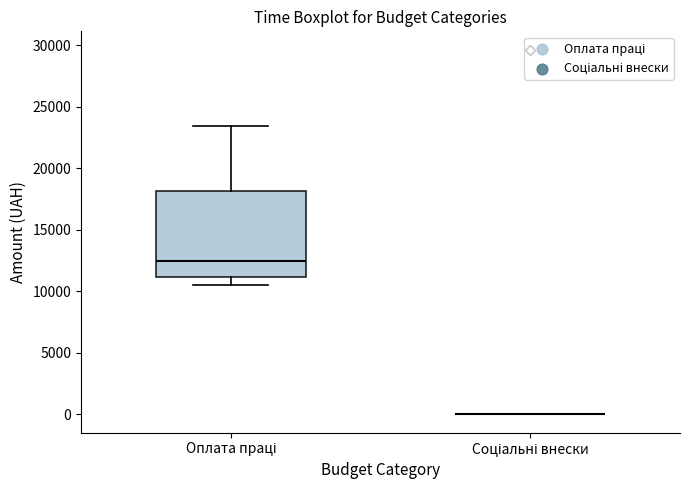

Where does the lower whisker of the box for Оплата праці end on the y-axis? The values are not printed on the chart, so give them approximately, as read against the axis.

10500